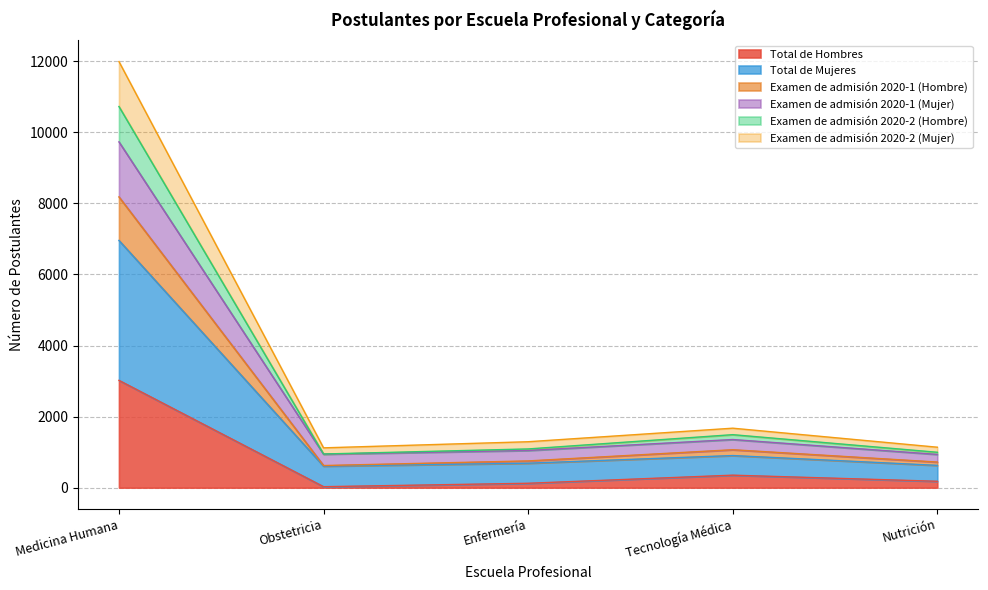

What is the greatest value displayed?

11991